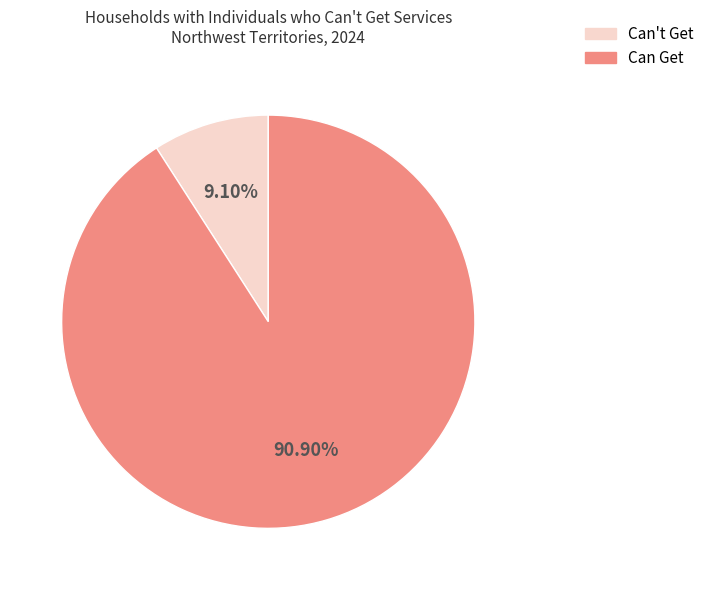

Is there any slice that represents more than half of the pie?

Yes